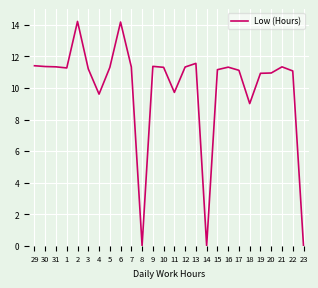

What position from the left is 7?

10